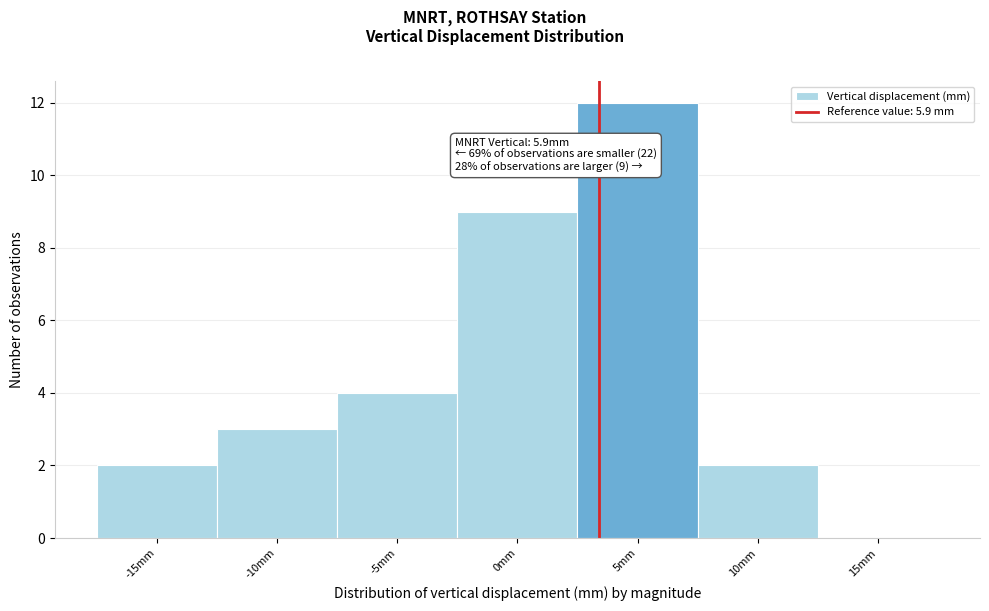

Reading left to right, what are all the values shown in this chart?

-15mm=2	-10mm=3	-5mm=4	0mm=9	5mm=12	10mm=2	15mm=0